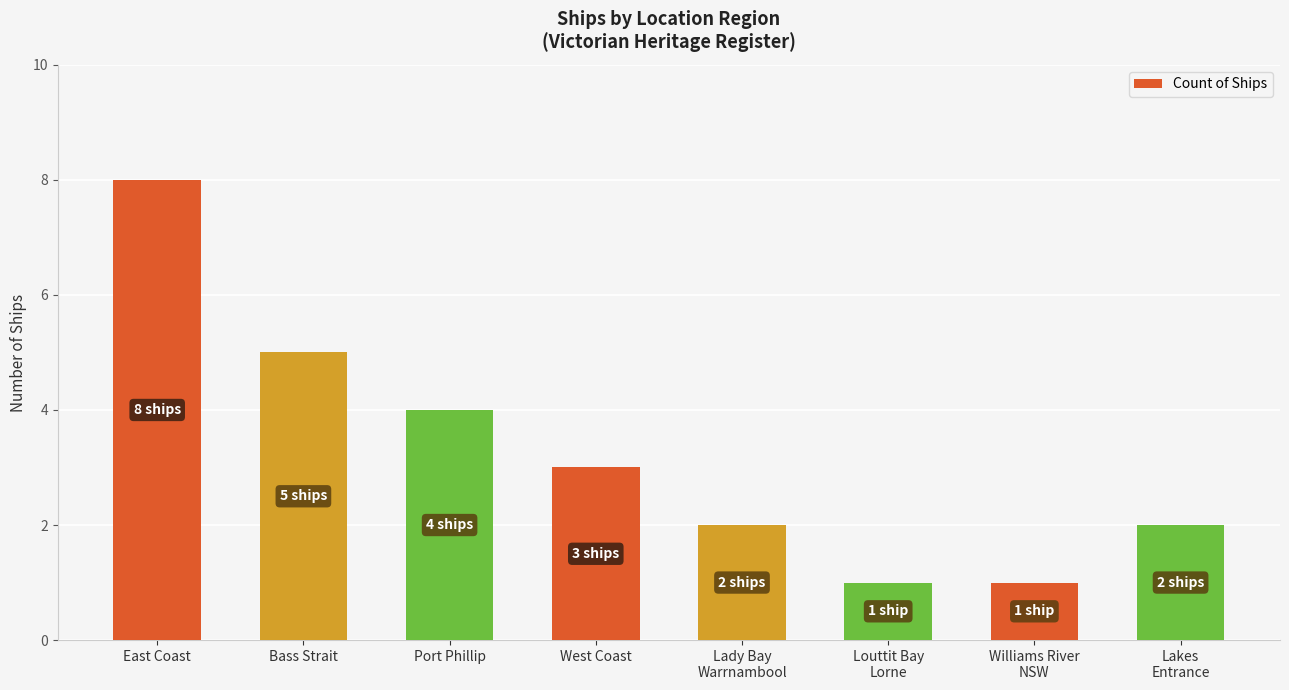

At which label is the value closest to 4?

Port Phillip